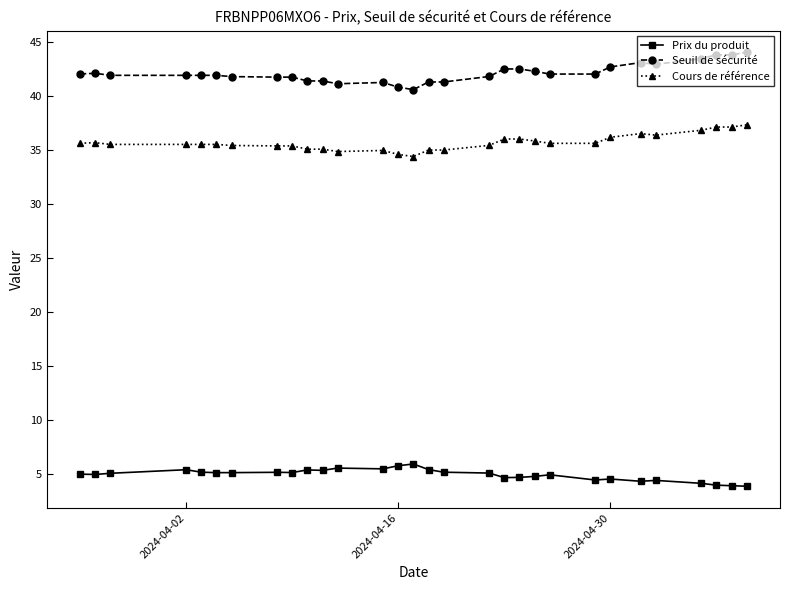

What is the smallest value displayed?

3.9